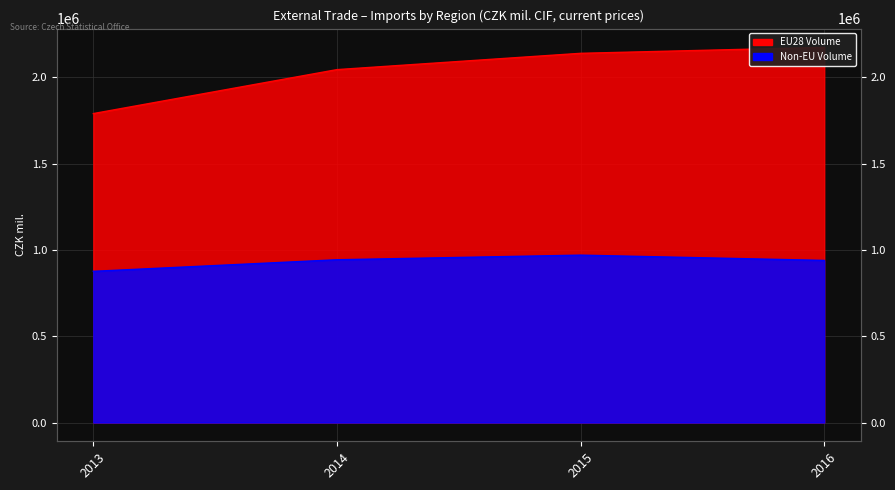

What is the difference between the maximum and second lowest values in the EU28 Volume series?

128940